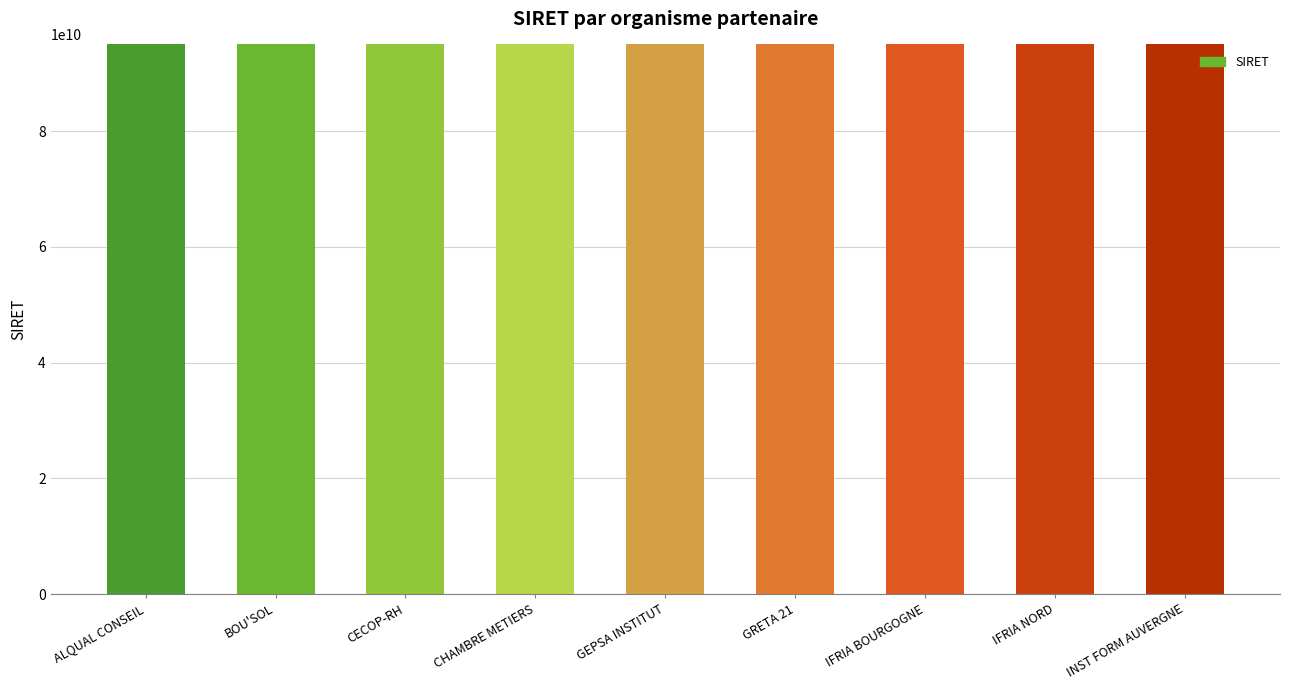

List the labels in order of value, smallest first.

CHAMBRE METIERS, GRETA 21, INST FORM AUVERGNE, IFRIA NORD, ALQUAL CONSEIL, IFRIA BOURGOGNE, CECOP-RH, BOU'SOL, GEPSA INSTITUT